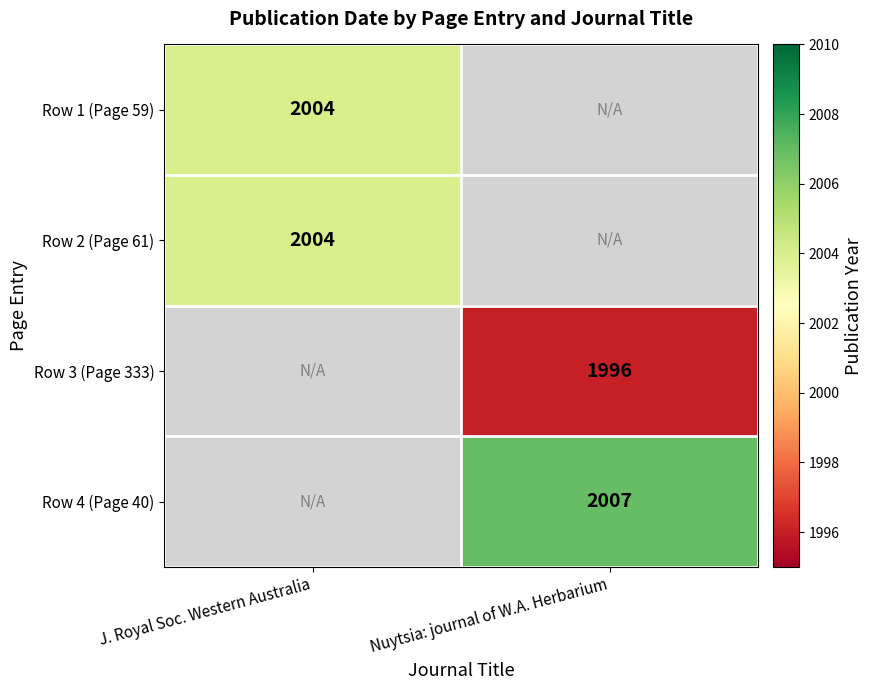

Which category has the highest value across all series?

Nuytsia: journal of W.A. Herbarium